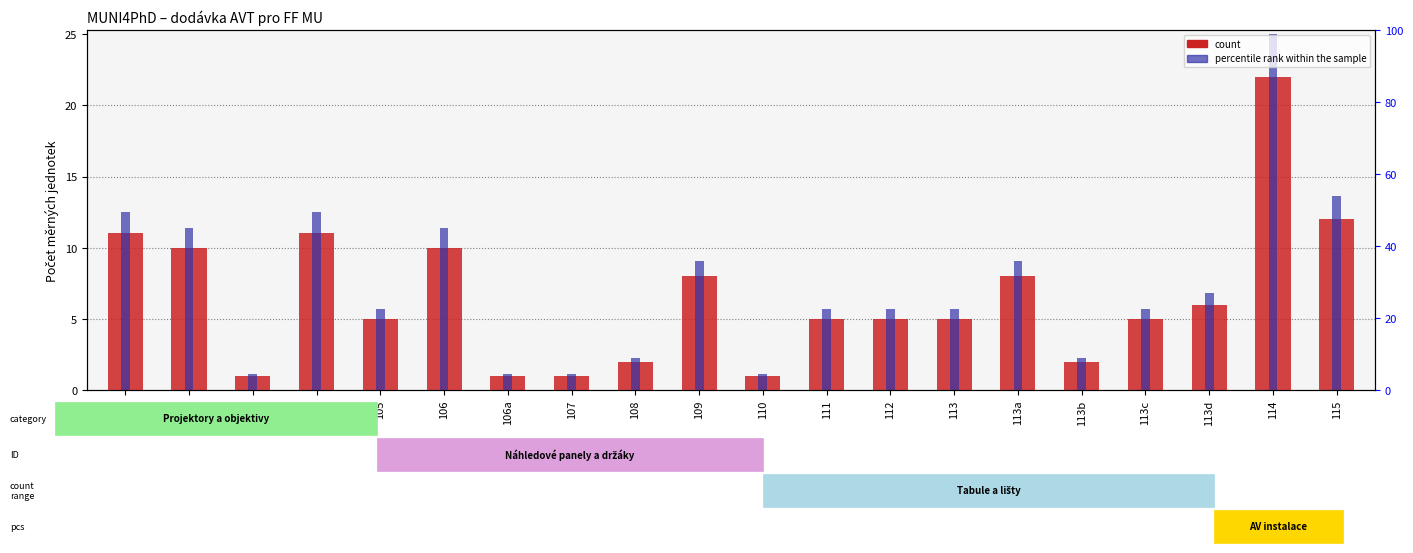

True or false: percentile rank within the sample has a value of 1.1 at 106a.

True